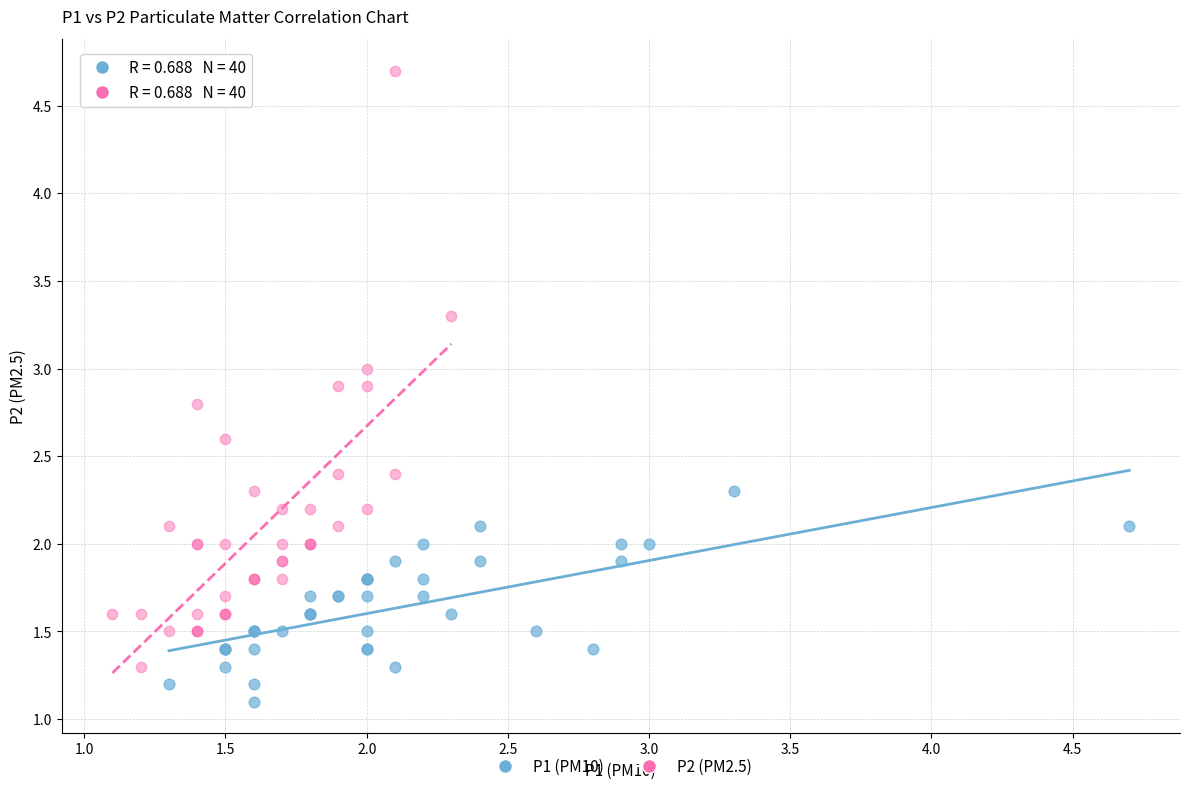

Which series contains the highest Y value?

P2 (PM2.5)